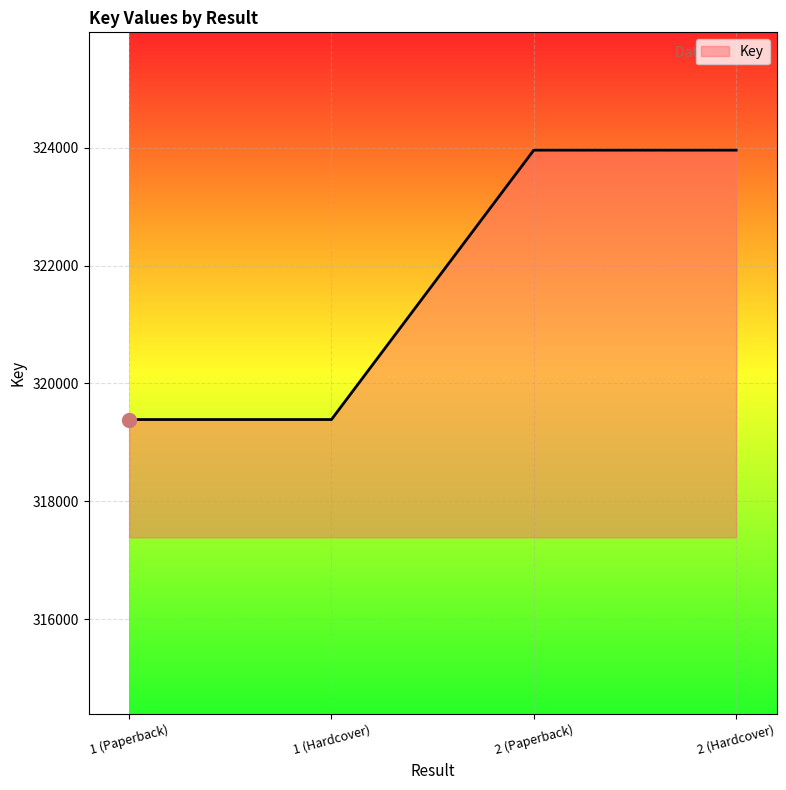

What is the difference between the second highest and second lowest values?

4573